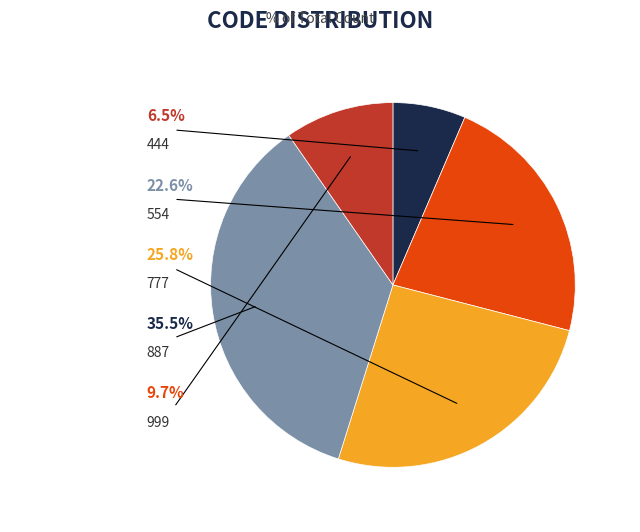

What is the ratio of the value at 444 to the value at 777?

0.2